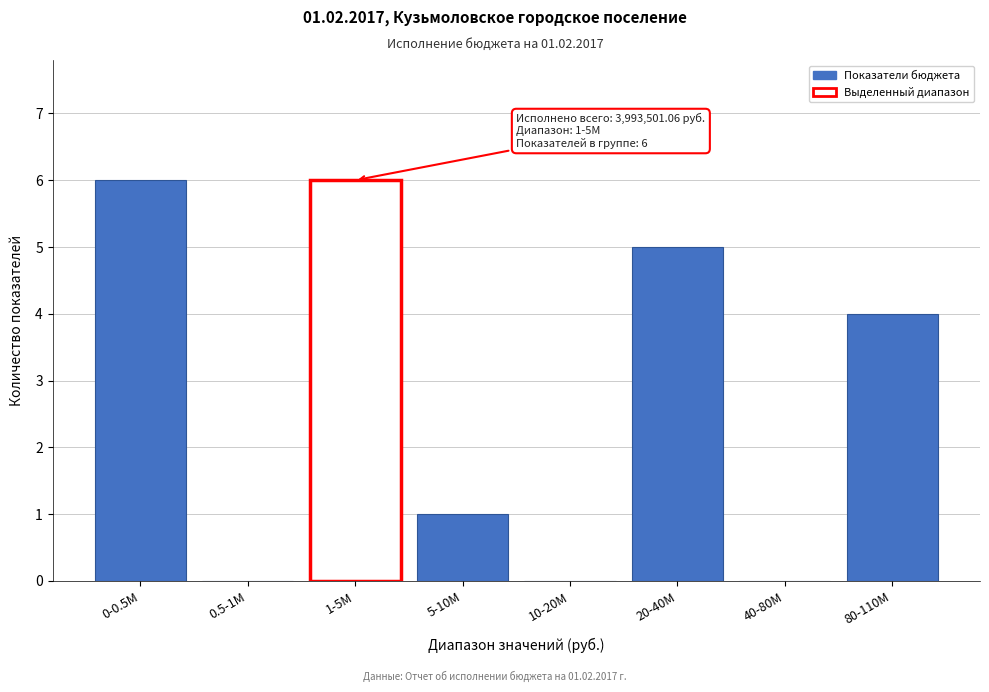

Reading right to left, what are all the values shown in this chart?

80-110M=4	40-80M=0	20-40M=5	10-20M=0	5-10M=1	1-5M=6	0.5-1M=0	0-0.5M=6